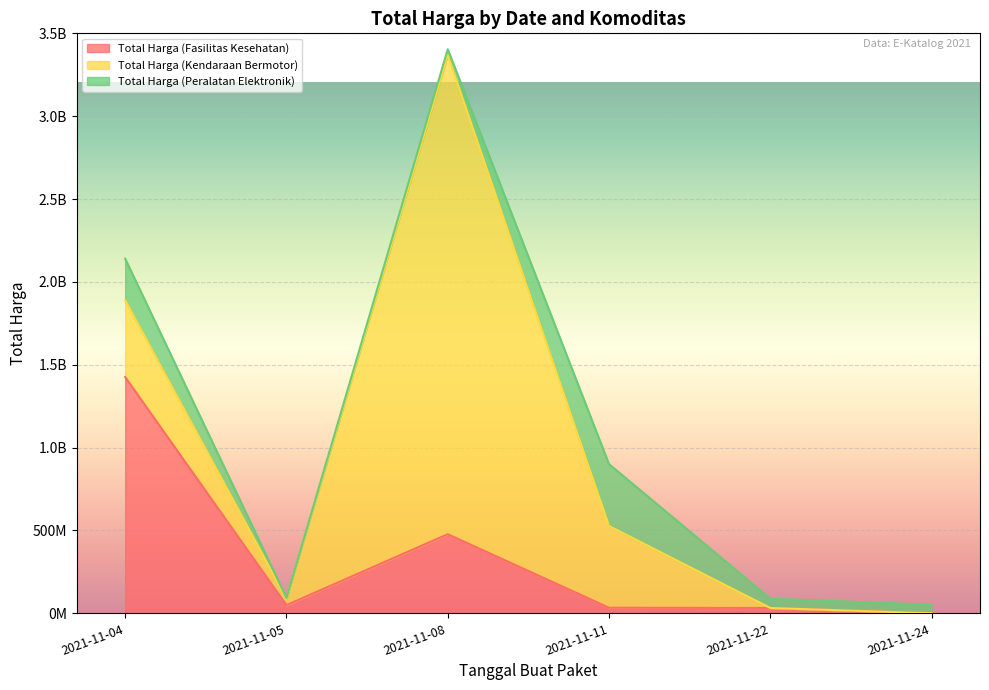

What is the approximate value of Total Harga (Peralatan Elektronik) at 2021-11-08, to the nearest 50?

34292000